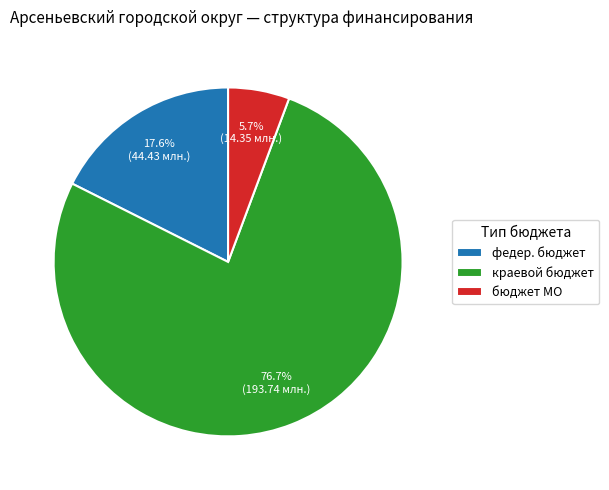

Approximately how many times larger is the value at бюджет МО compared to краевой бюджет?

0.1